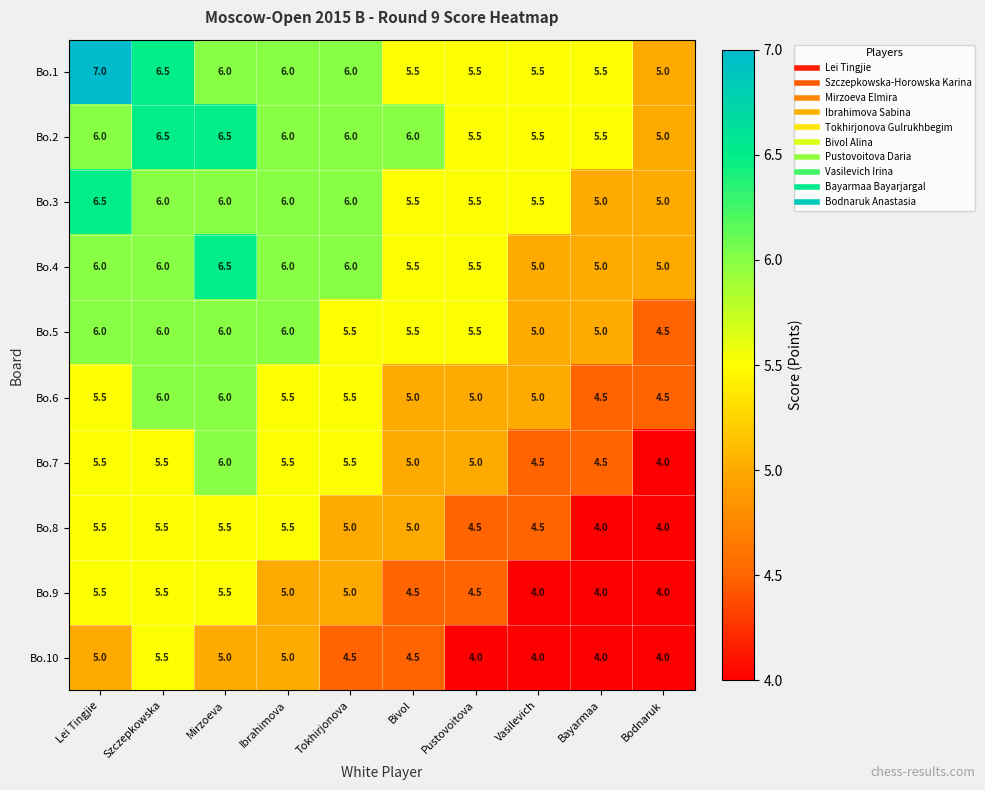

How many series are shown in this chart?

10